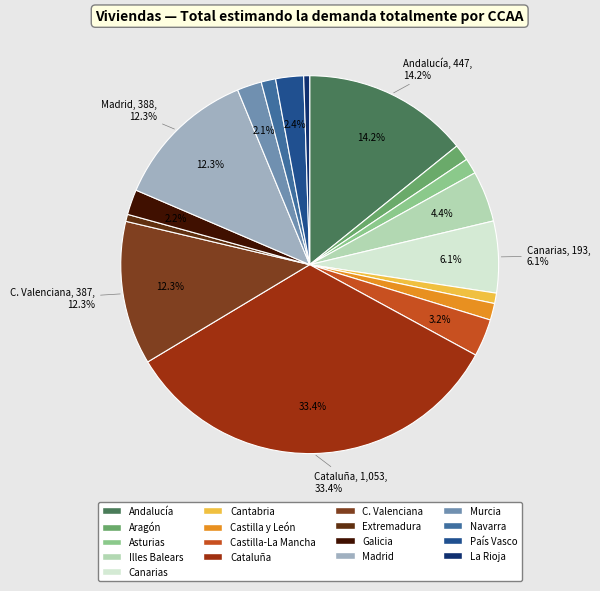

True or false: Extremadura accounts for 1% of the total.

True